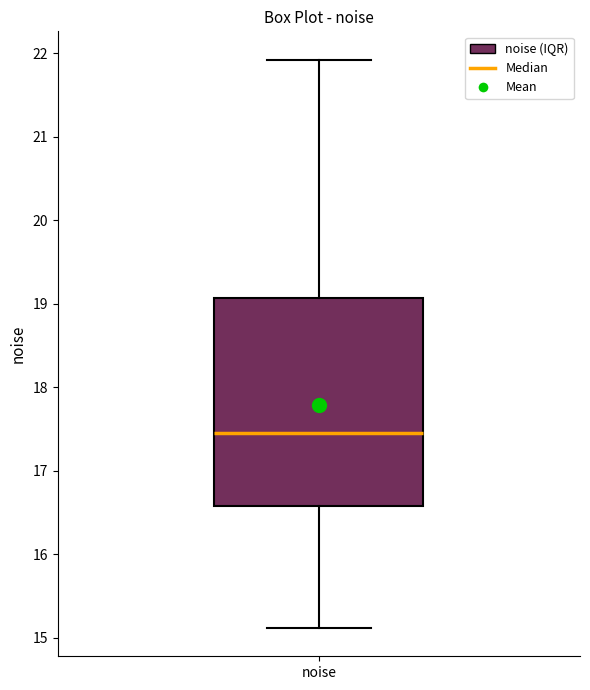

Read this box plot against the y-axis: the position of the median line, the range covered by the box, and the ends of both whiskers. The values are not printed on the chart, so give them approximately, as read against the axis.

median 17.5, box 16.6 to 19.1, whiskers 15.1 to 21.9